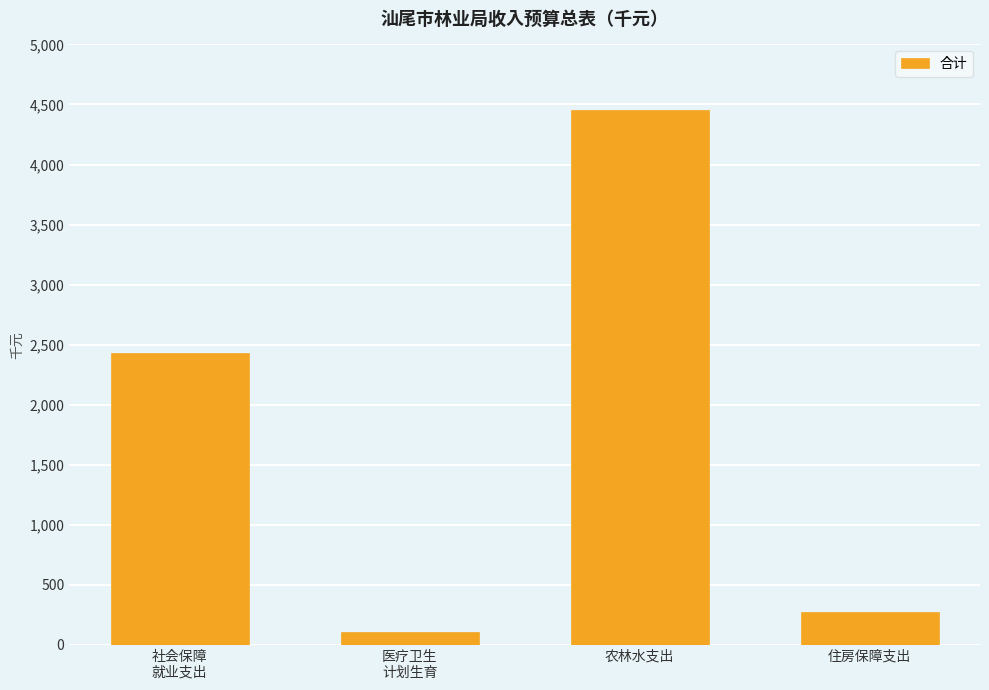

Which has a higher value, 社会保障
就业支出 or 住房保障支出?

社会保障
就业支出